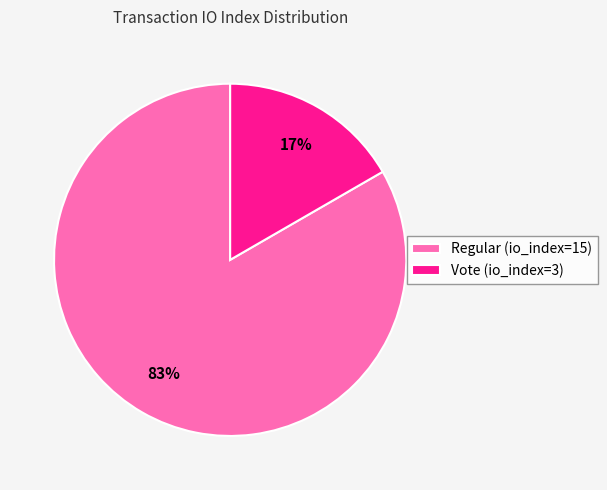

To the nearest percent, what is the average slice percentage?

50%